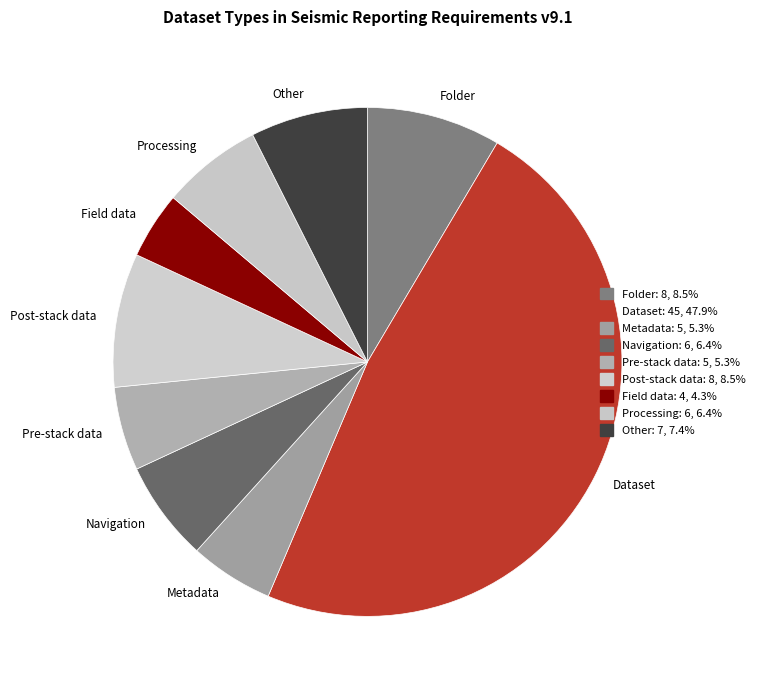

What is the ratio of the value at Other to the value at Navigation?

1.2